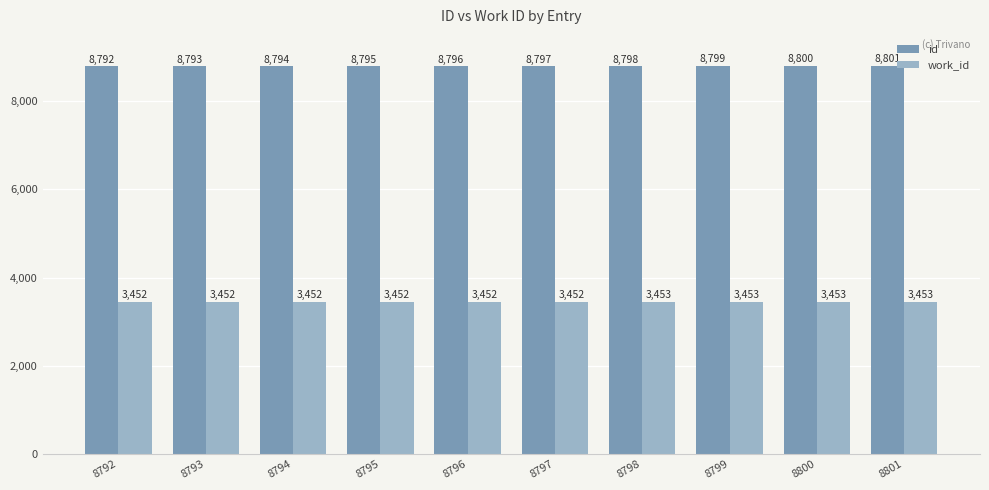

The work_id series shows 1501 at 8793. True or false?

False